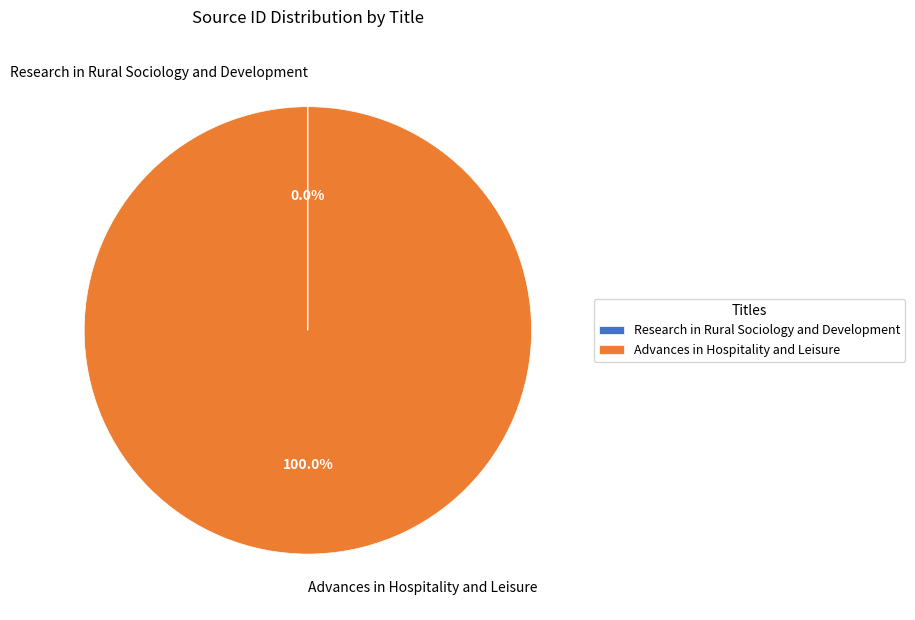

Which category has the biggest portion of the pie?

Advances in Hospitality and Leisure